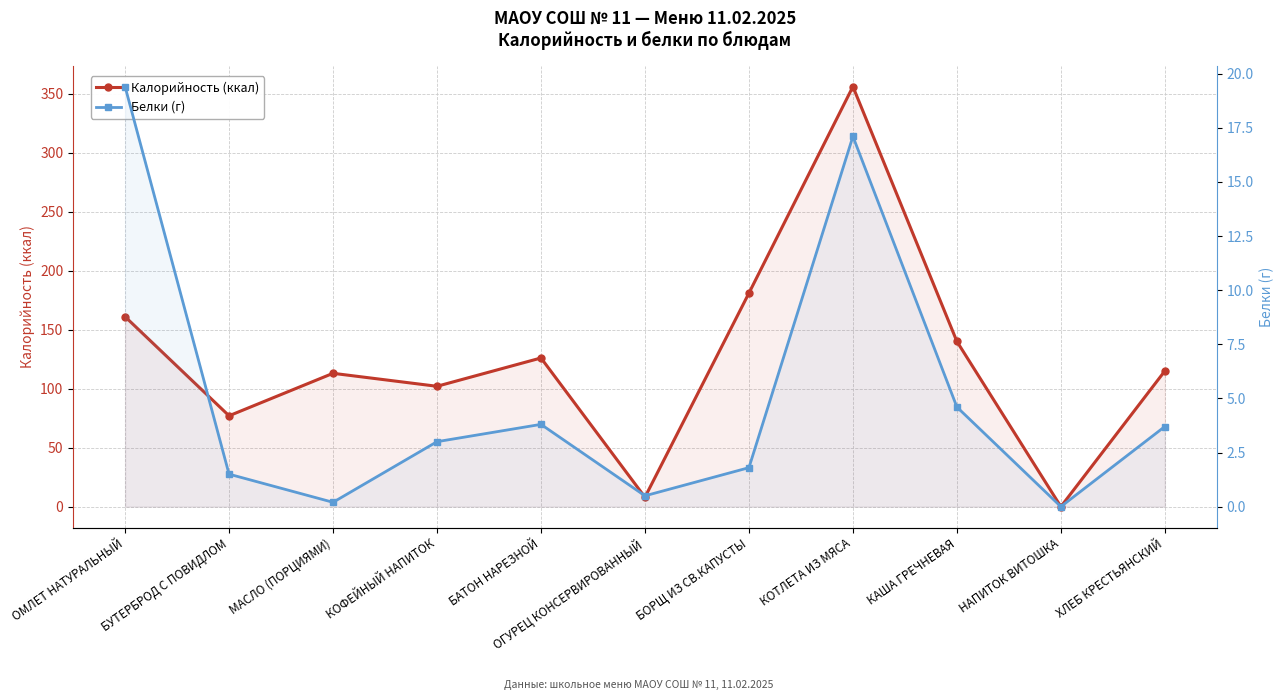

What are all the series names shown in the legend?

Калорийность (ккал), Белки (г)